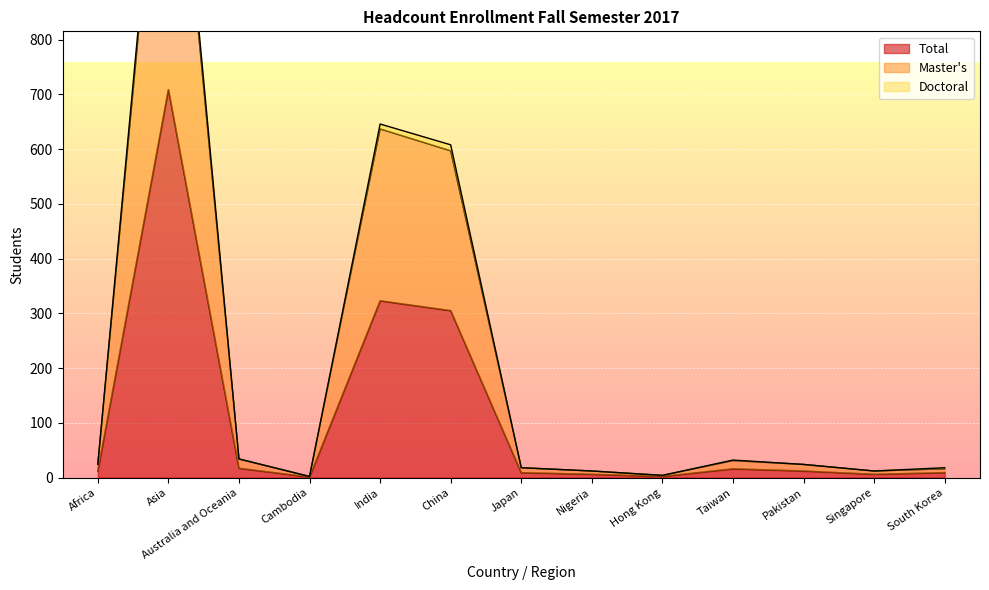

What are all the series names shown in the legend?

Total, Master's, Doctoral